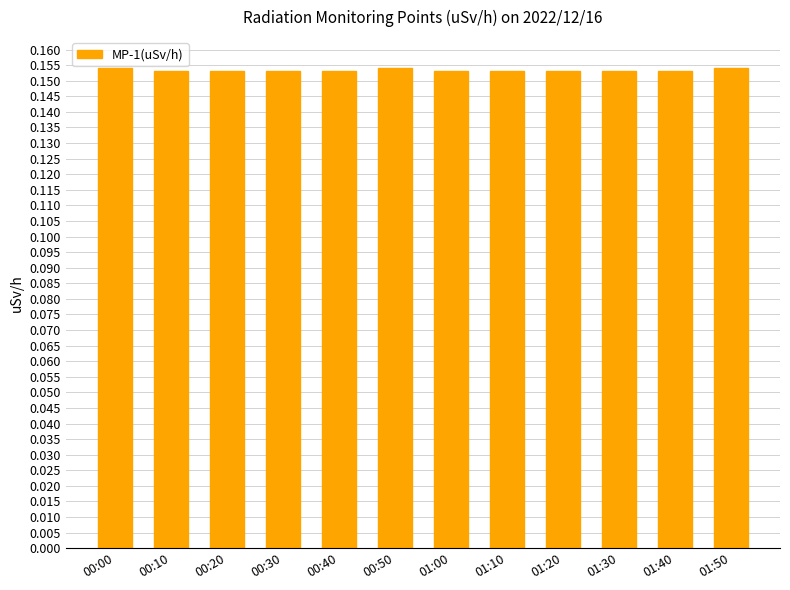

Does the chart contain any negative values?

No